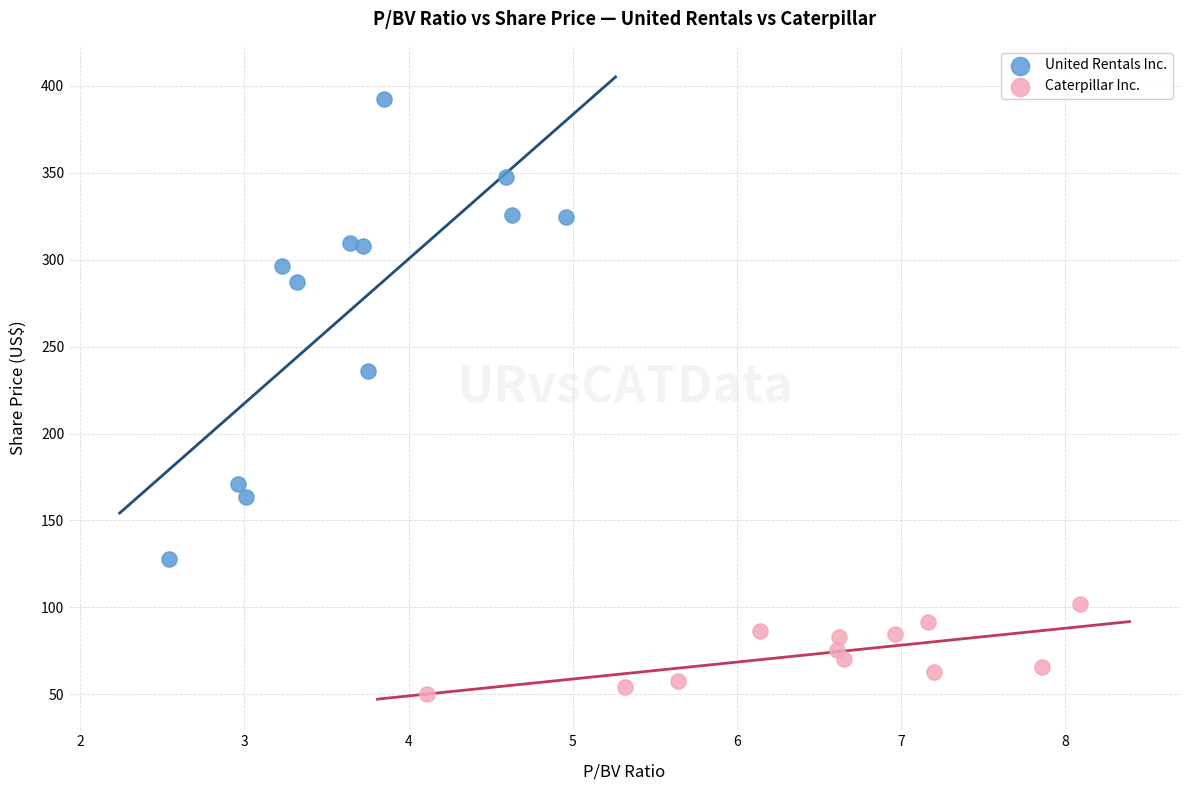

What are all the series names shown in the legend?

United Rentals Inc., Caterpillar Inc.